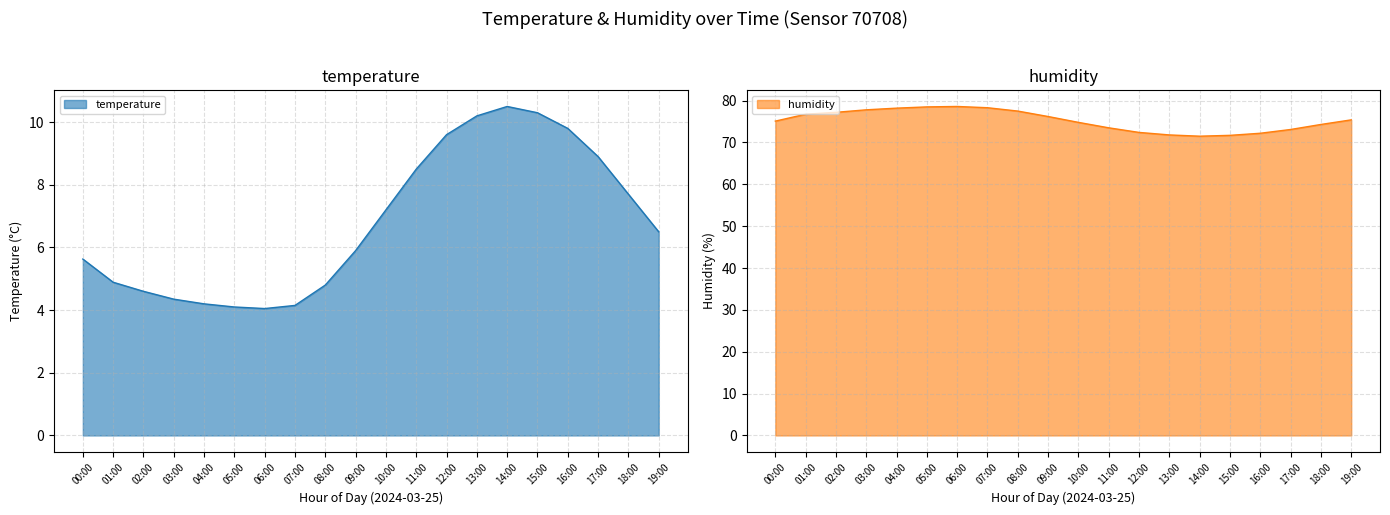

What is the value of the humidity point at the 18th from the left?

73.1